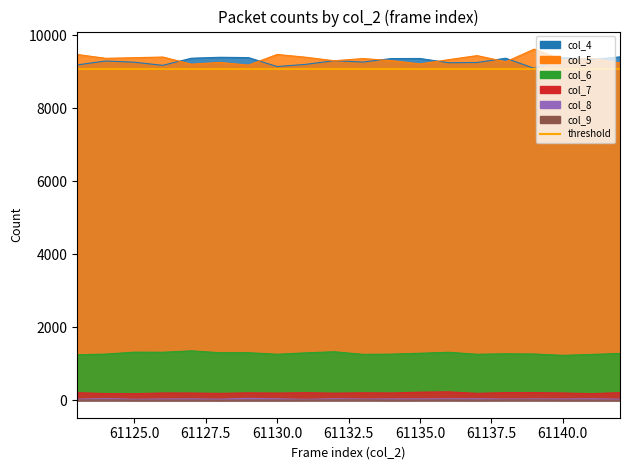

Which label corresponds to the smallest value in the chart?

61128